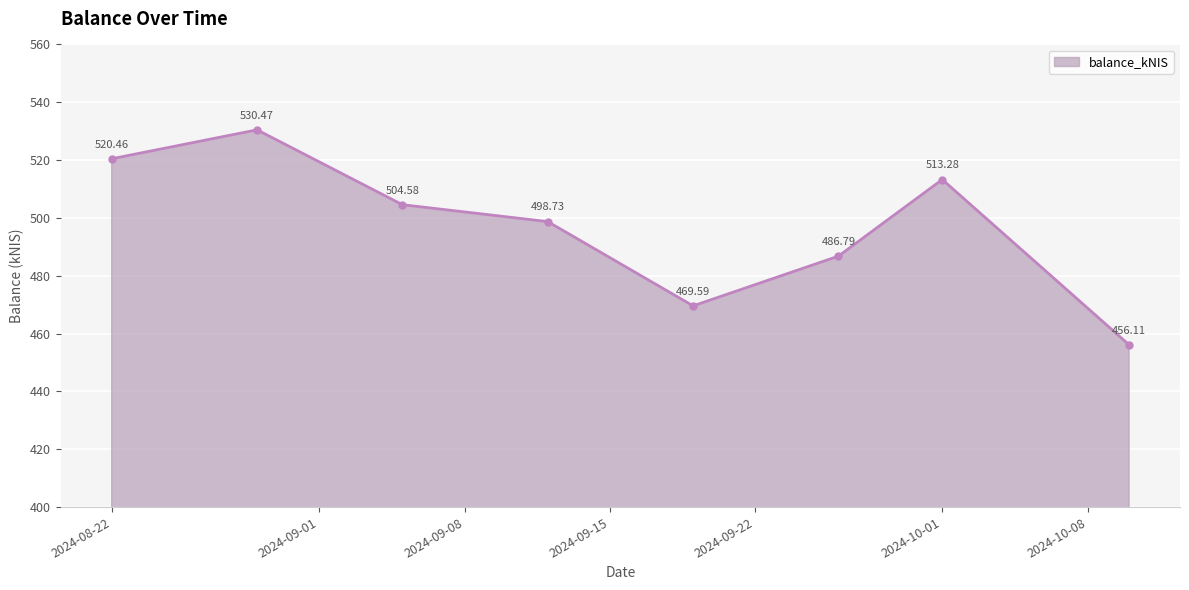

What is the difference between the maximum and minimum values?

74.4